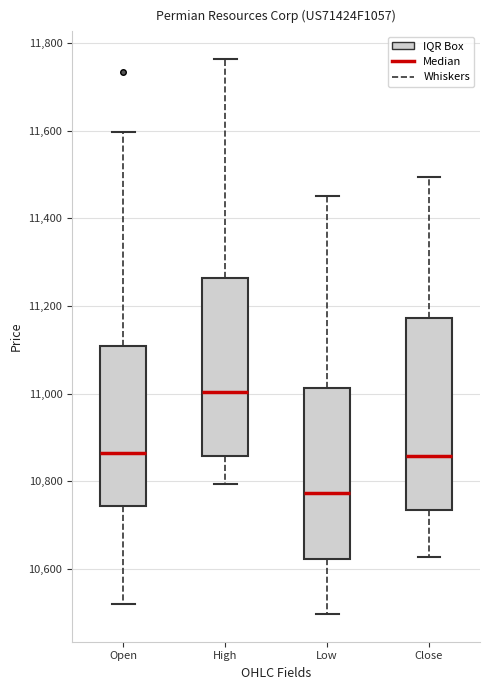

Where is the lower edge of the box for Open on the y-axis? The values are not printed on the chart, so give them approximately, as read against the axis.

10740